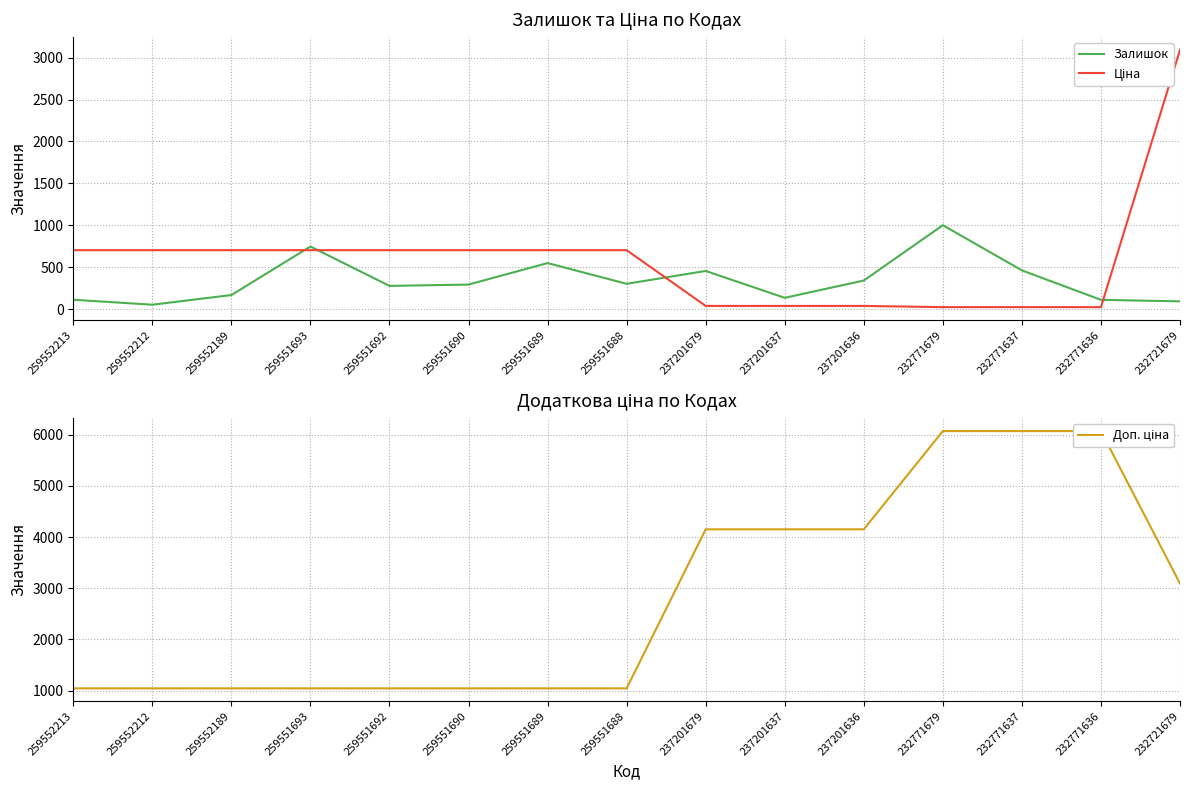

At how many categories does at least one series exceed 809?

15